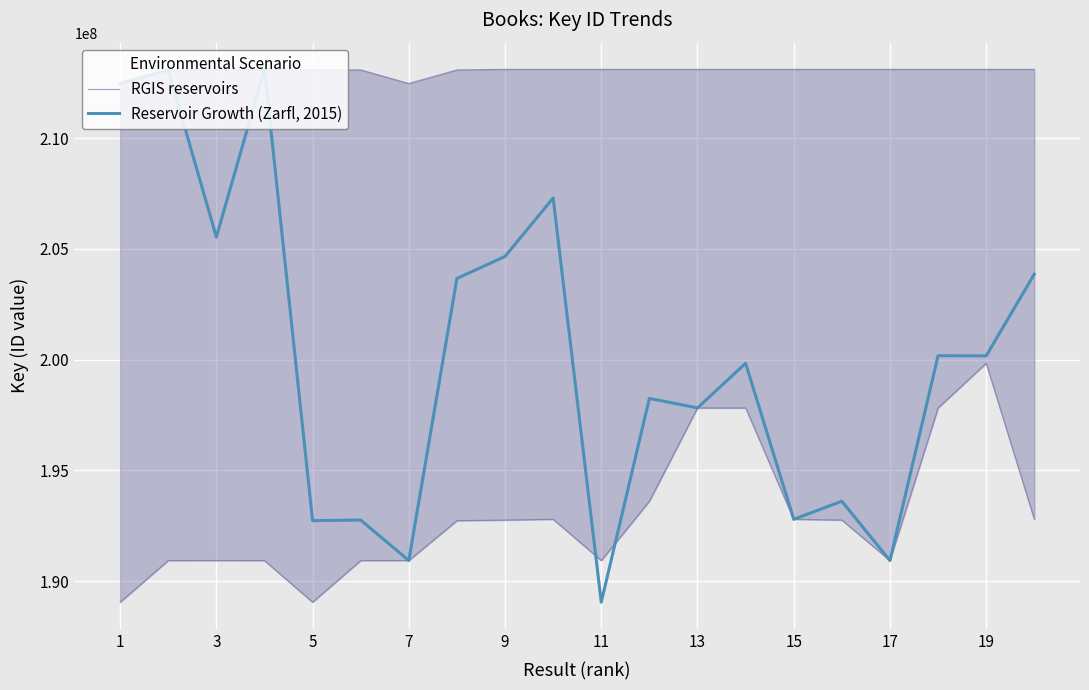

List the series in order of their peak value, highest first.

RGIS reservoirs, Reservoir Growth (Zarfl, 2015)